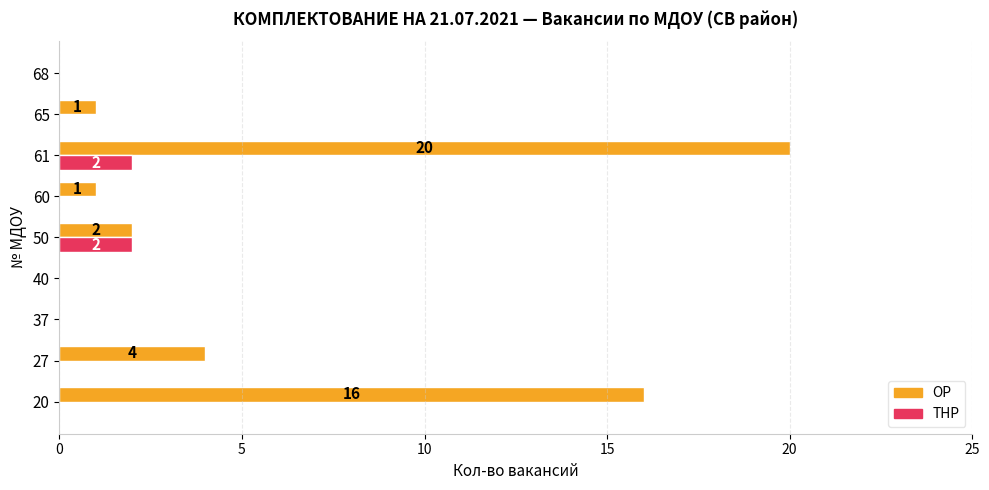

At which category is the sum across all series the highest?

61